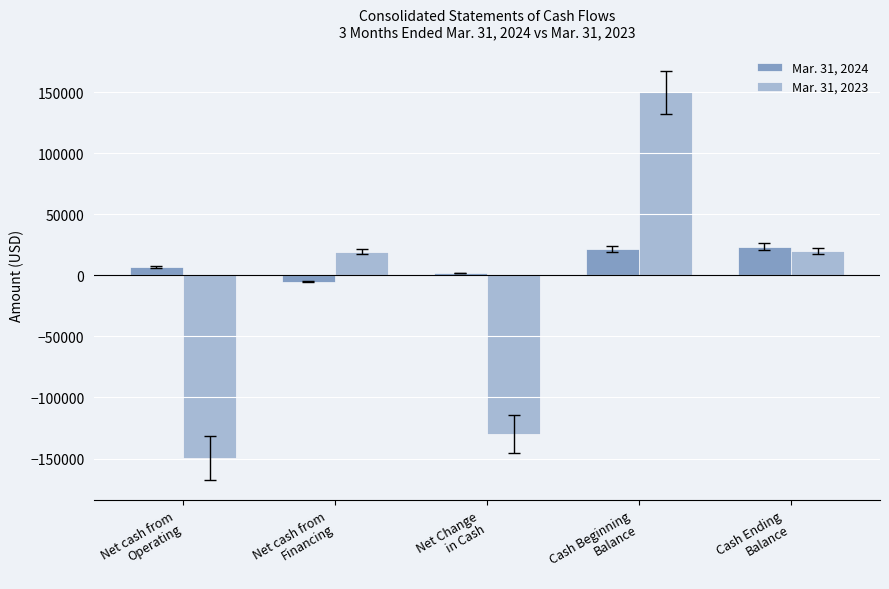

What is the difference between the highest and lowest values at Cash Ending
Balance?

3687